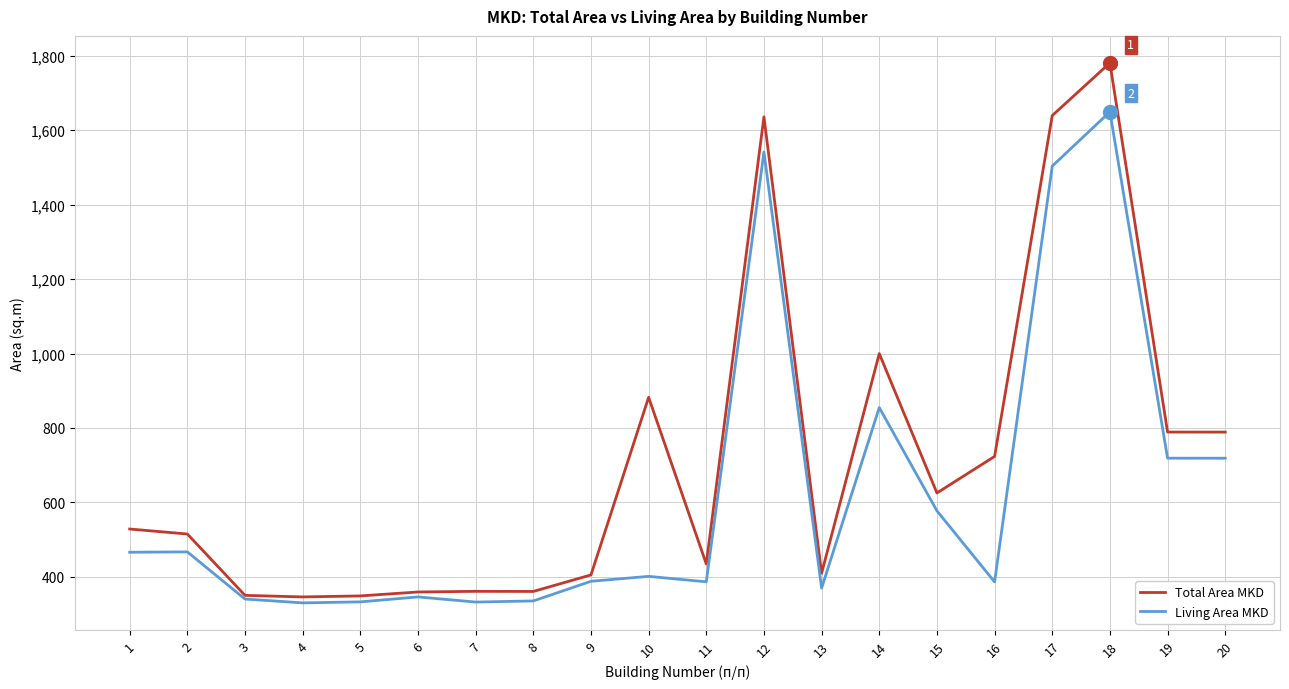

Is it true that Living Area MKD equals 386.4 at 11?

True